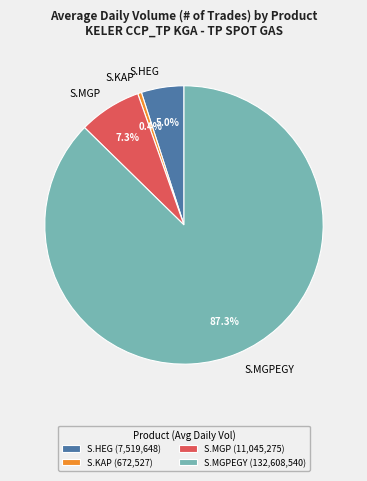

Between S.MGP and S.HEG, which is larger?

S.MGP